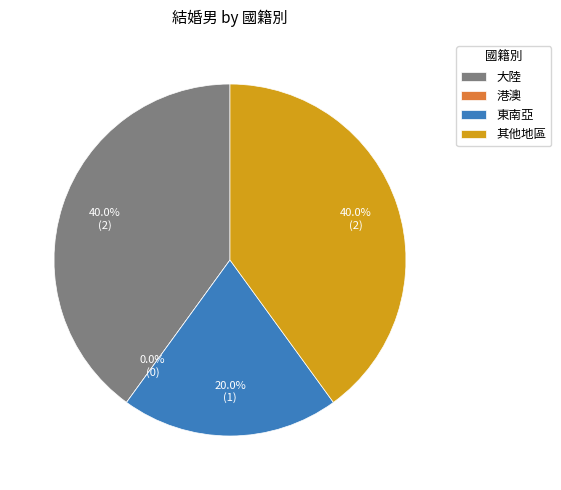

How many segments does this pie chart have?

4